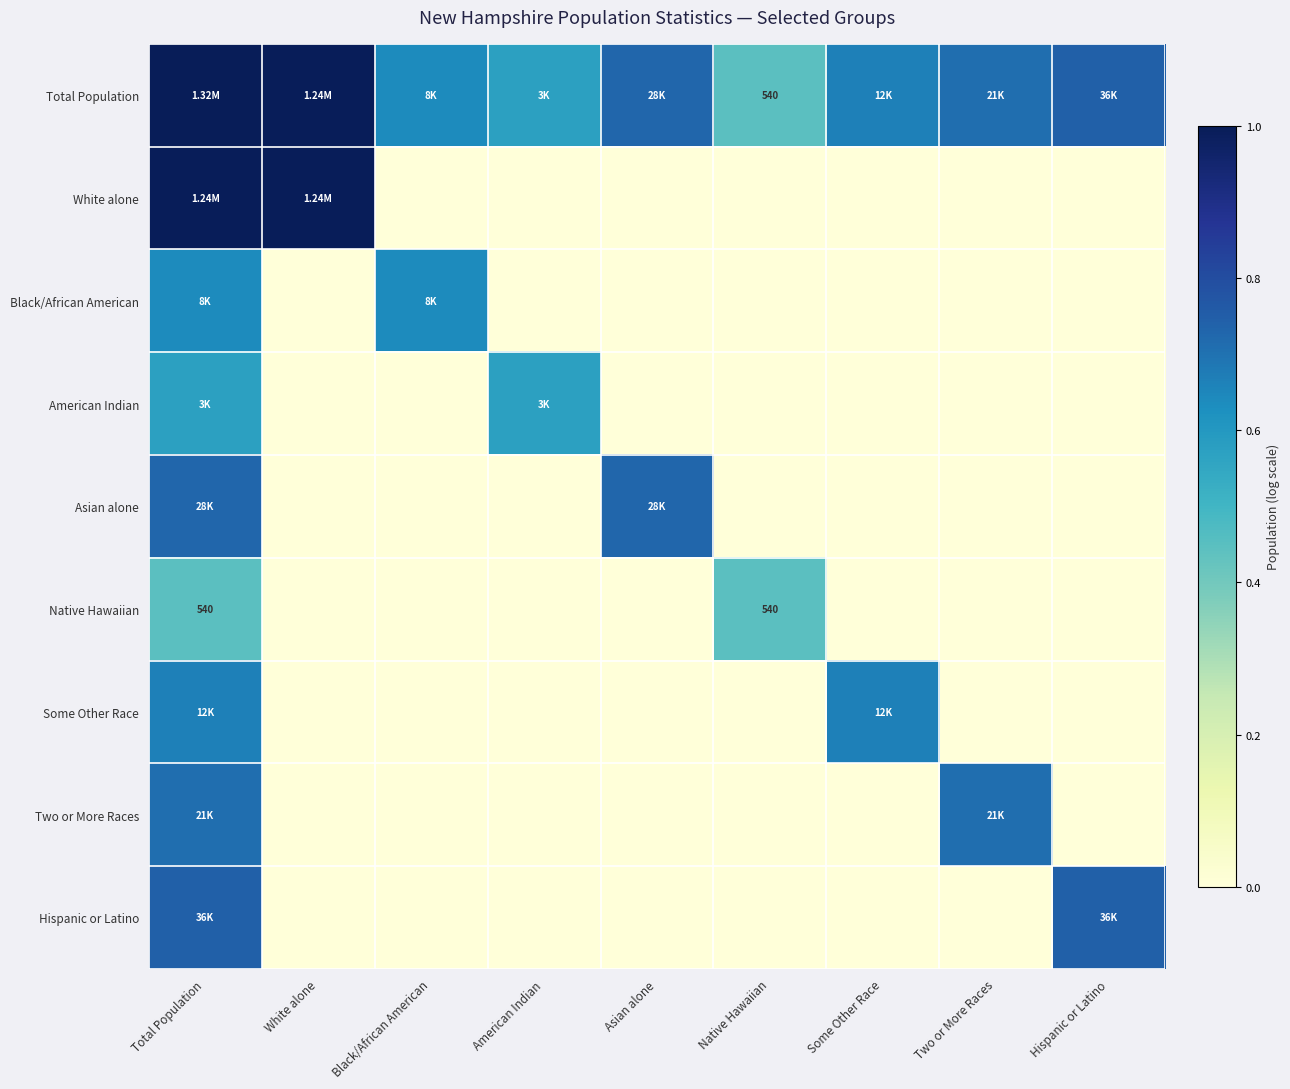

At which category is the sum across all series the highest?

Total Population